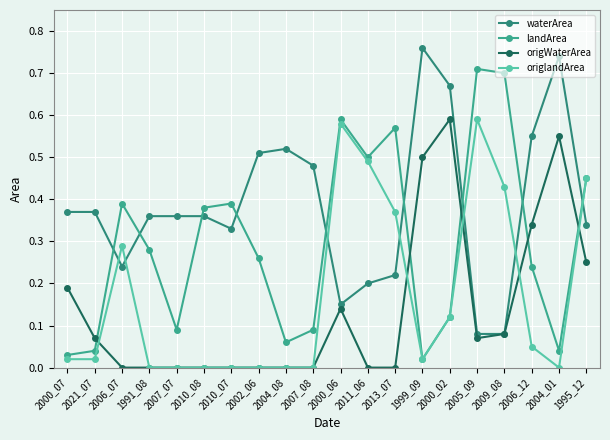

In landArea, how many points are higher than both neighbors (excluding endpoints)?

5